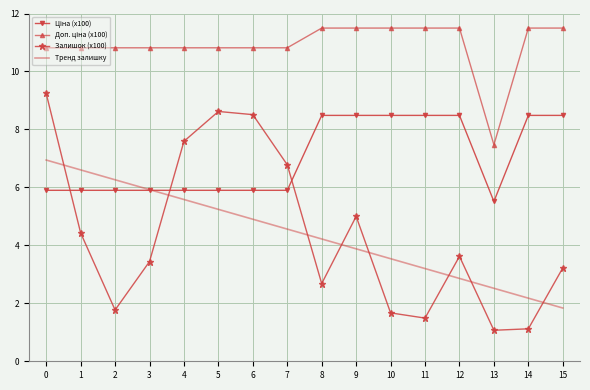

What is the maximum value shown in the chart?

11.5